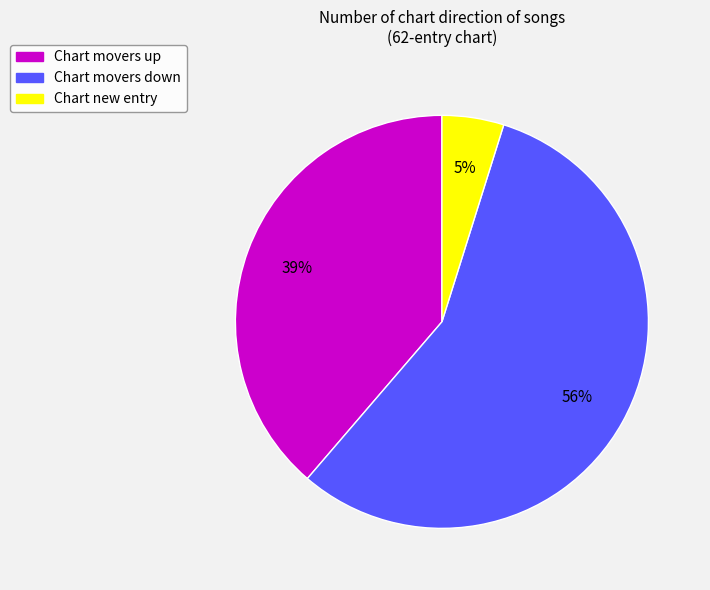

Is it true that Chart movers down is 50% of the pie?

False